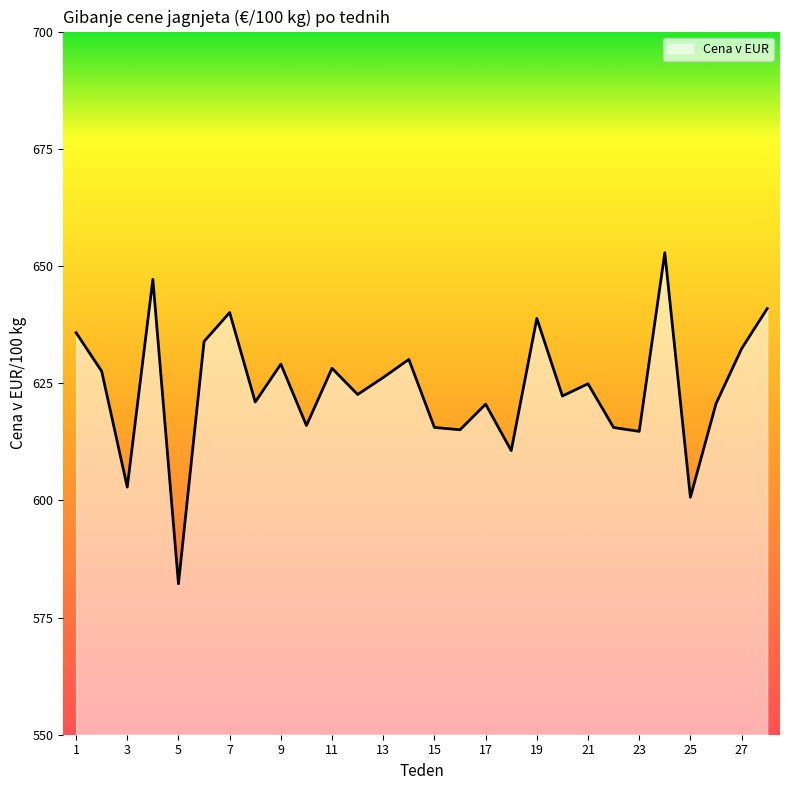

True or false: there are more than 1 points higher than both neighbors.

True